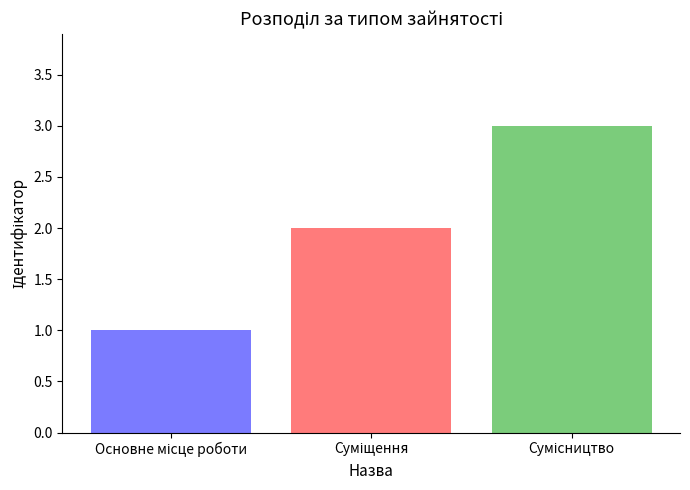

What is the greatest value displayed?

3